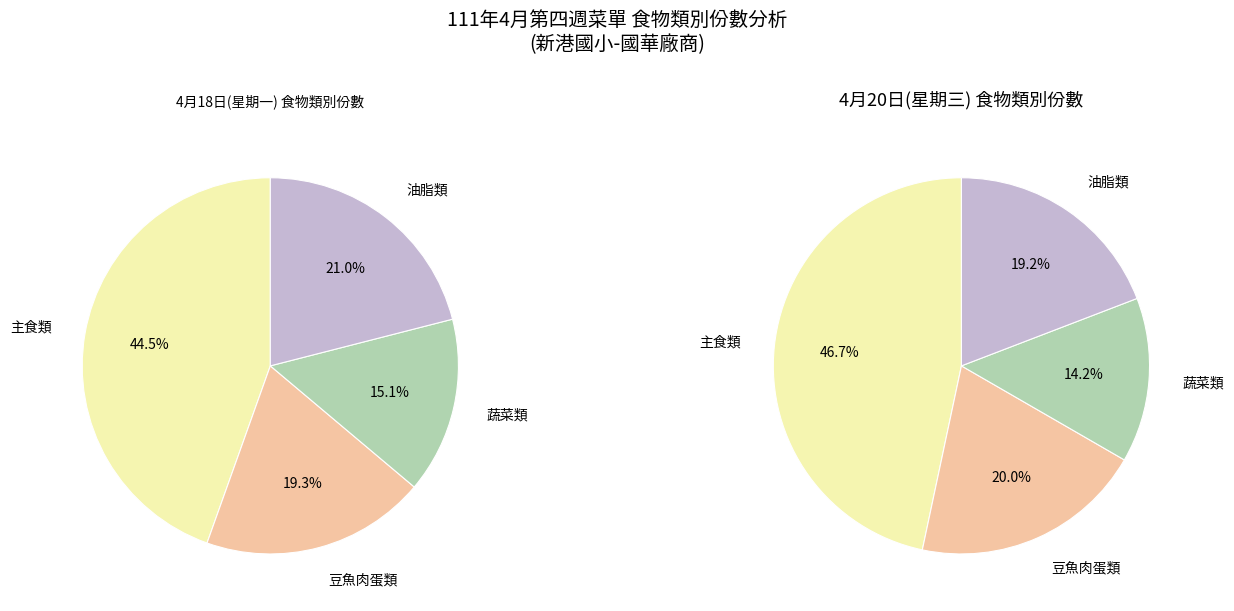

Combined, do 油脂類 and 水果類 account for over 50%?

No